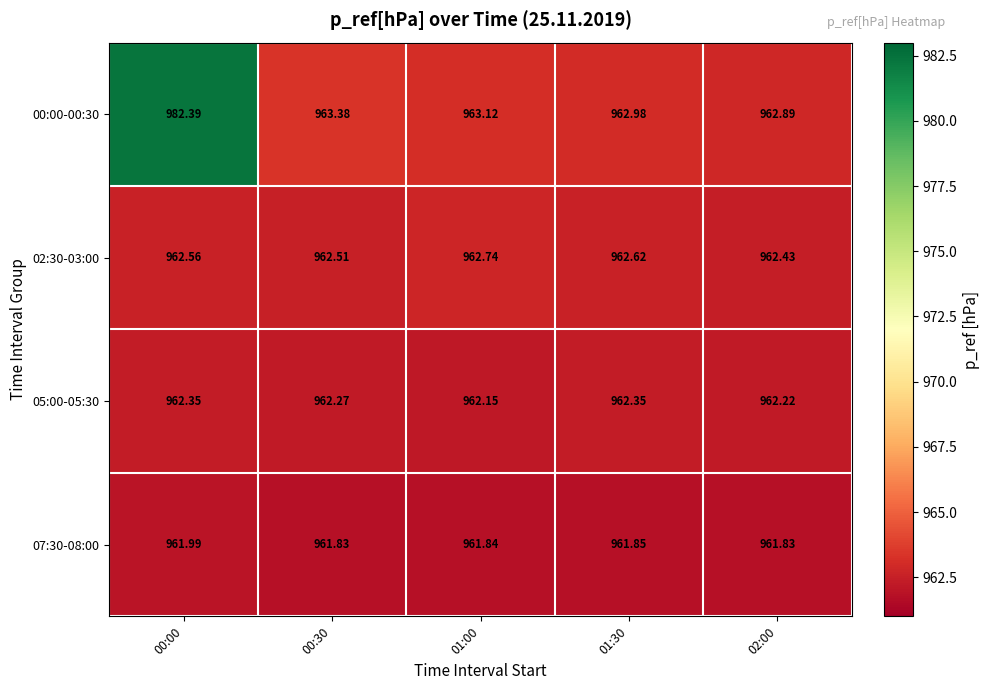

Which series has the largest total across all categories?

00:00-00:30